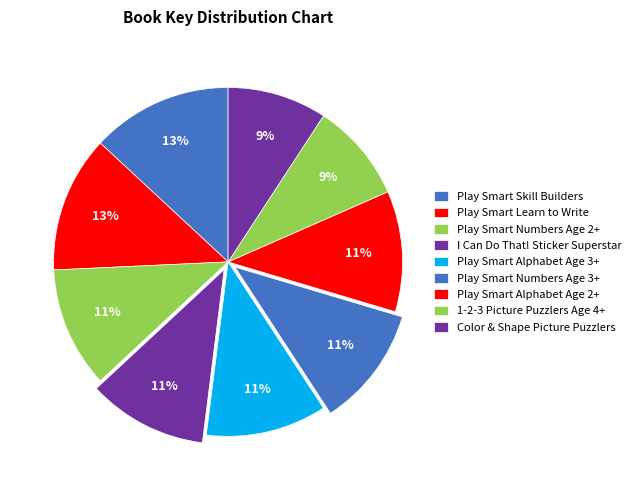

Rank the categories by value from lowest to highest.

Play Smart Color & Shape Picture Puzzlers, Play Smart 1-2-3 Picture Puzzlers Age 4+, I Can Do That! Sticker Superstar, Play Smart Alphabet Age 2+, Play Smart Numbers Age 2+, Play Smart Alphabet Age 3+, Play Smart Numbers Age 3+, Play Smart Learn to Write Workbook, Play Smart Skill Builders: Challenging